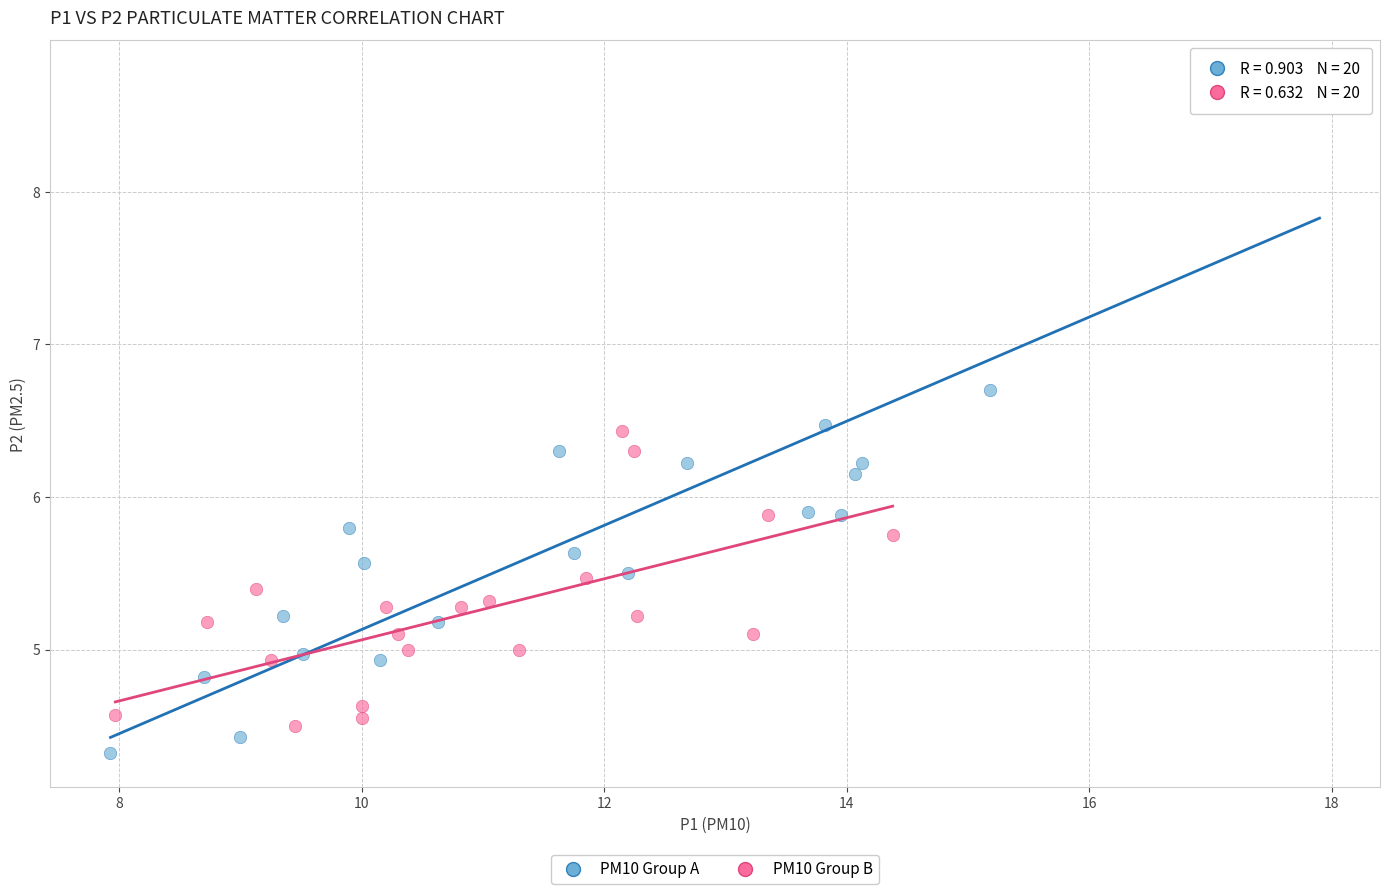

Which series contains the highest Y value?

PM10 Group A